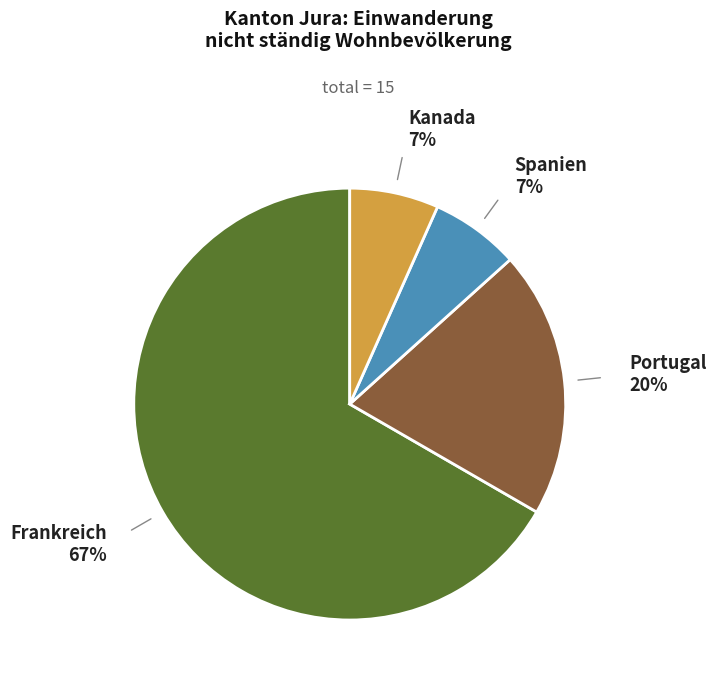

To the nearest percent, what is the average slice percentage?

25%